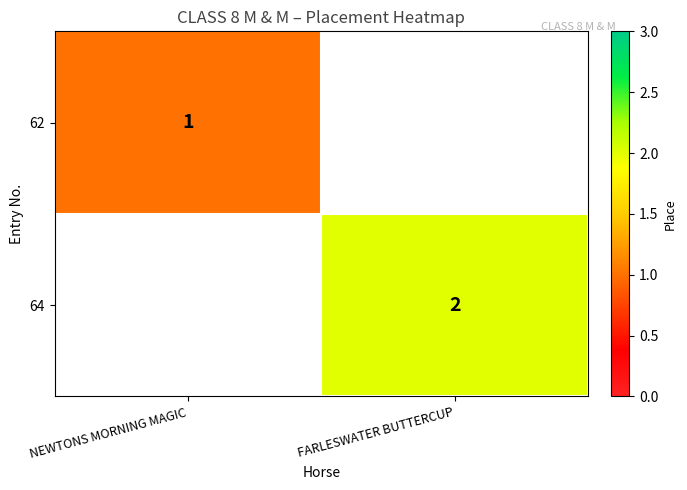

Which category has the highest value across all series?

FARLESWATER BUTTERCUP